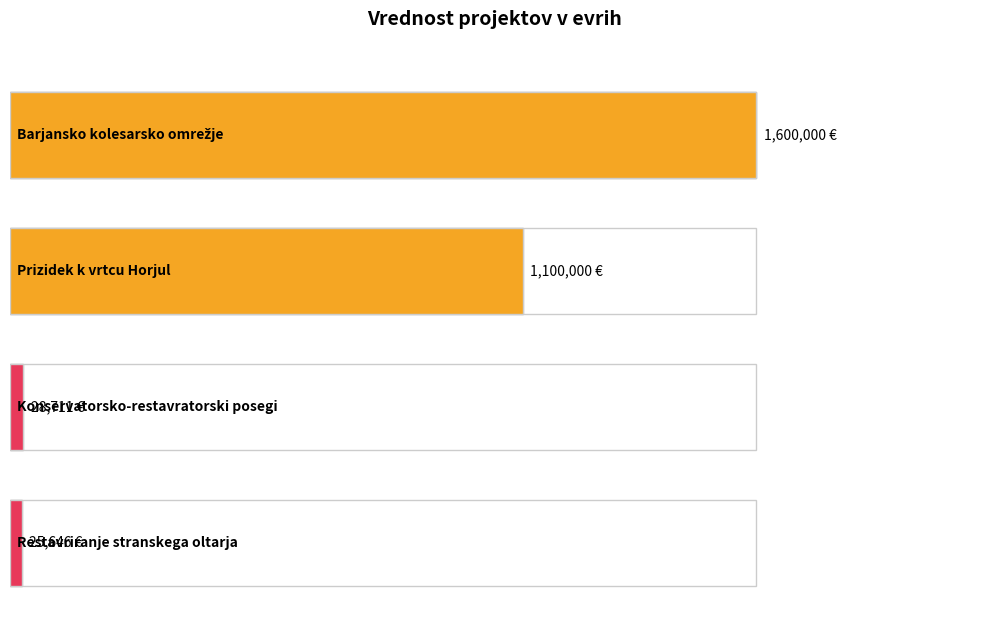

Approximately how many times larger is the value at Prizidek k vrtcu Horjul compared to Konservatorsko-restavratorski posegi?

38.3